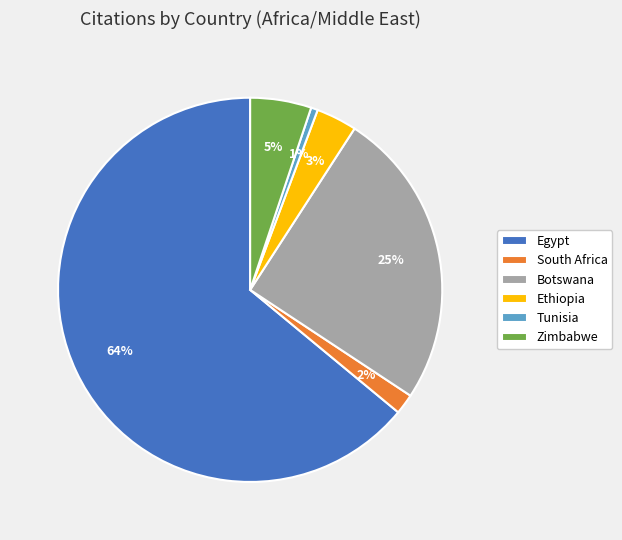

Rank the categories by value from highest to lowest.

Egypt, Botswana, Zimbabwe, Ethiopia, South Africa, Tunisia